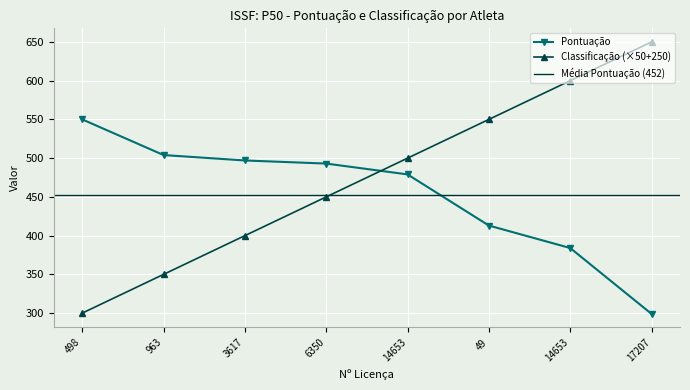

What is the sum of the Classificação values at 498 and 3617?

700